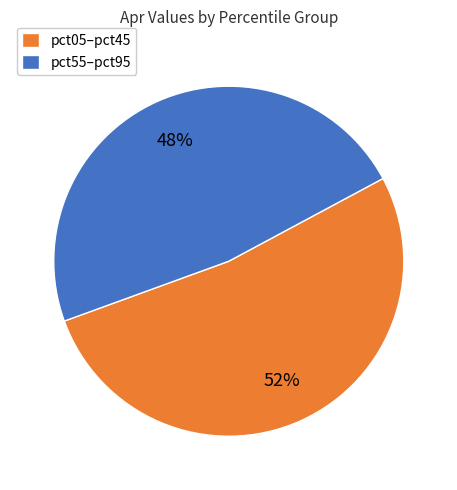

Which category has the smallest portion of the pie?

pct55–pct95